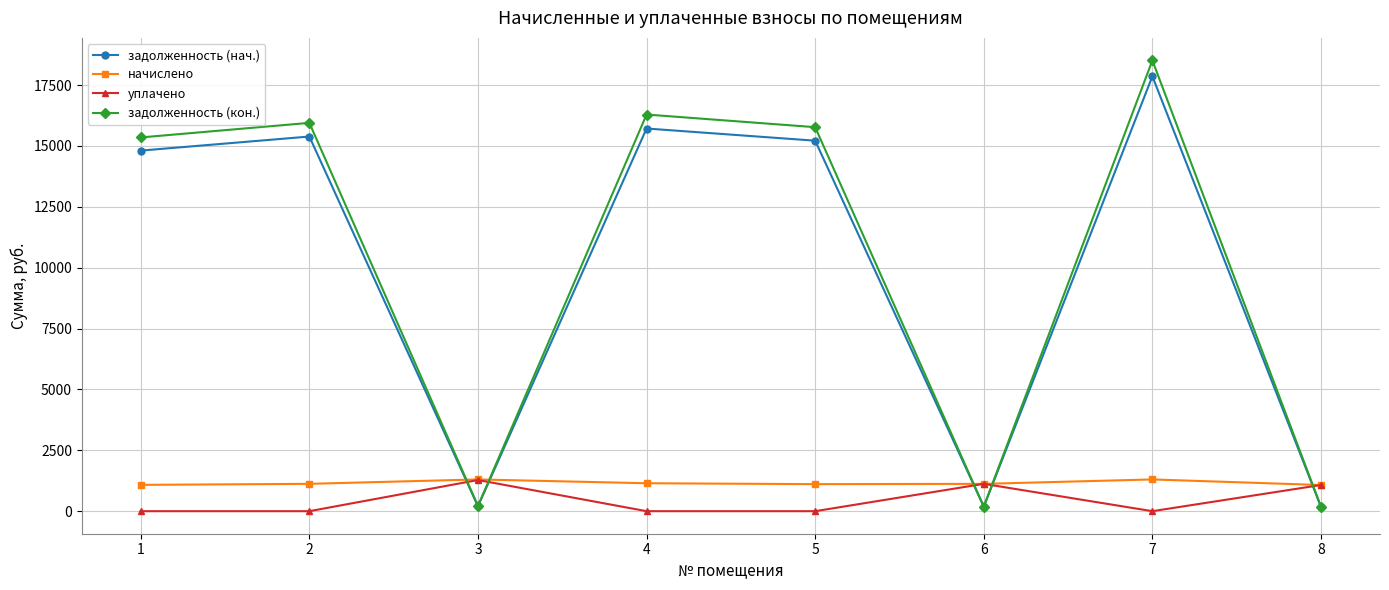

At which category does задолженность (кон.) reach its first local valley?

3